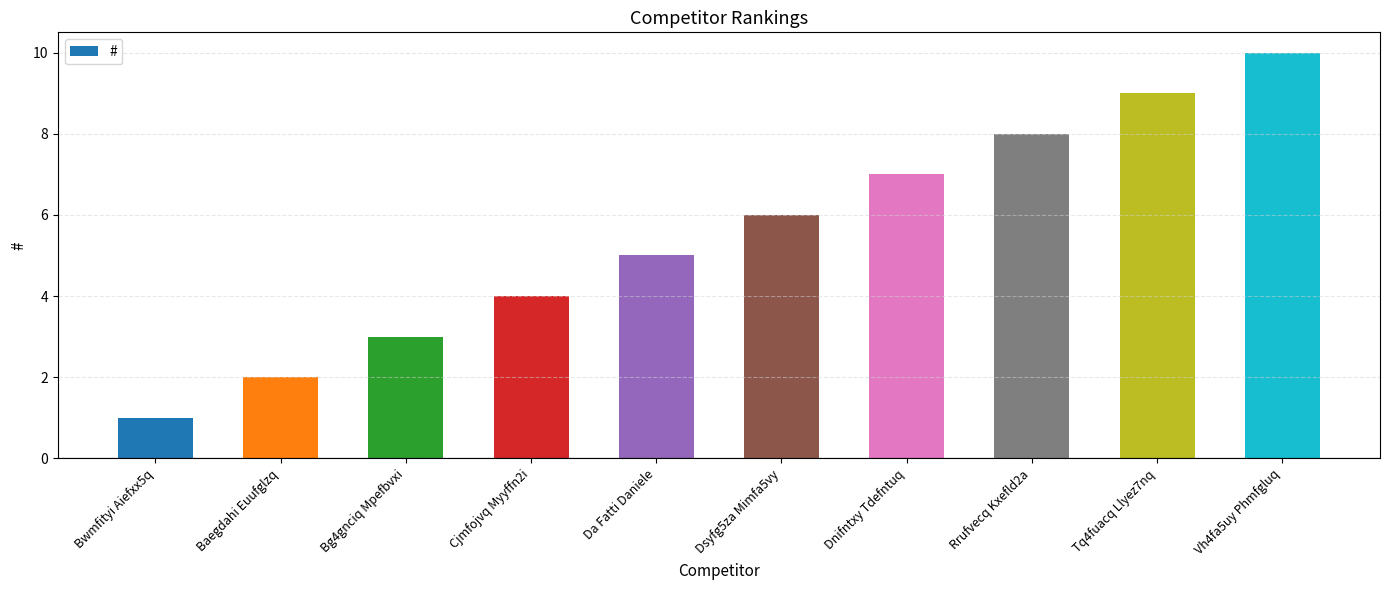

What is the label of the 6th bar from the left?

Dsyfg5za Mimfa5vy